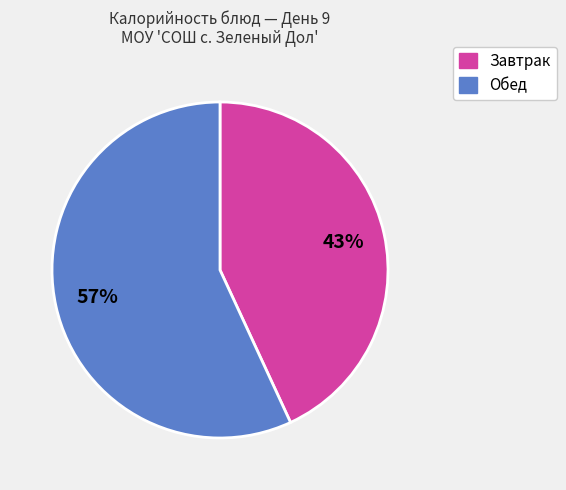

To the nearest percent, what is the average slice percentage?

50%